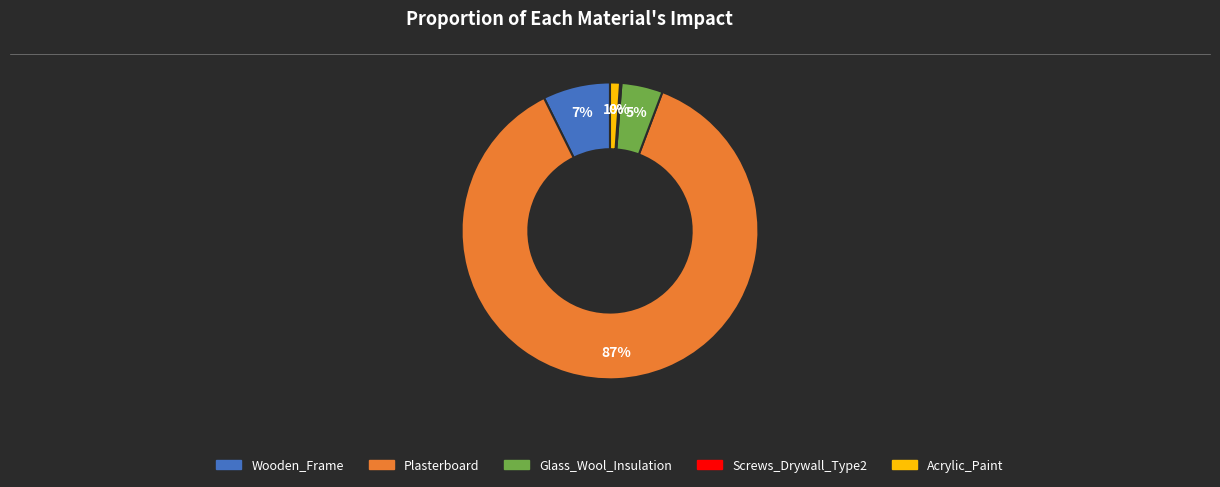

What is the largest slice in the pie chart?

Plasterboard